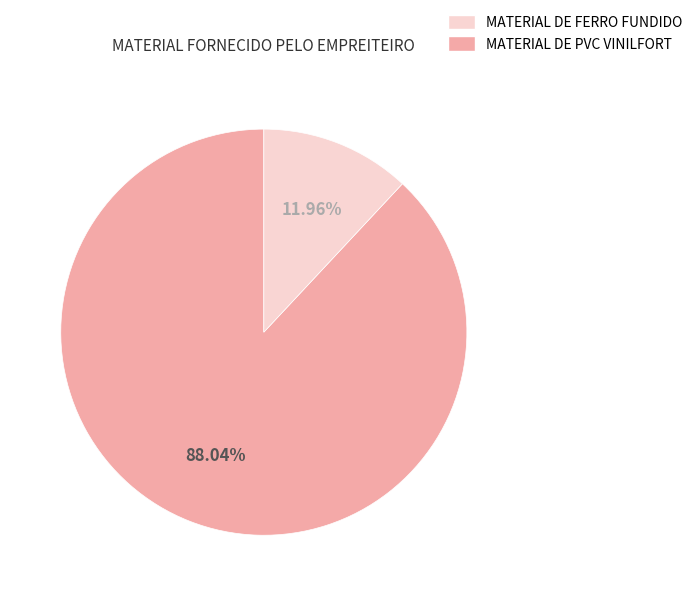

Is there a majority slice in this chart?

Yes